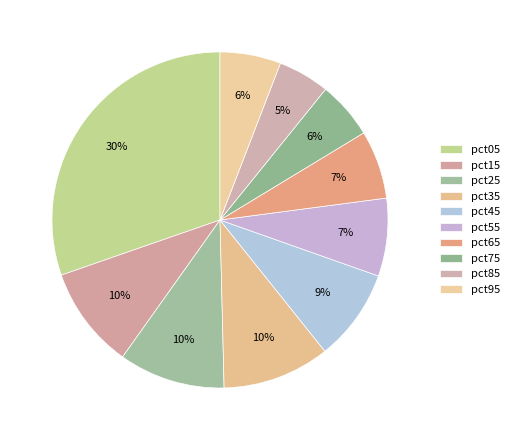

To the nearest percent, what is the average slice percentage?

10%